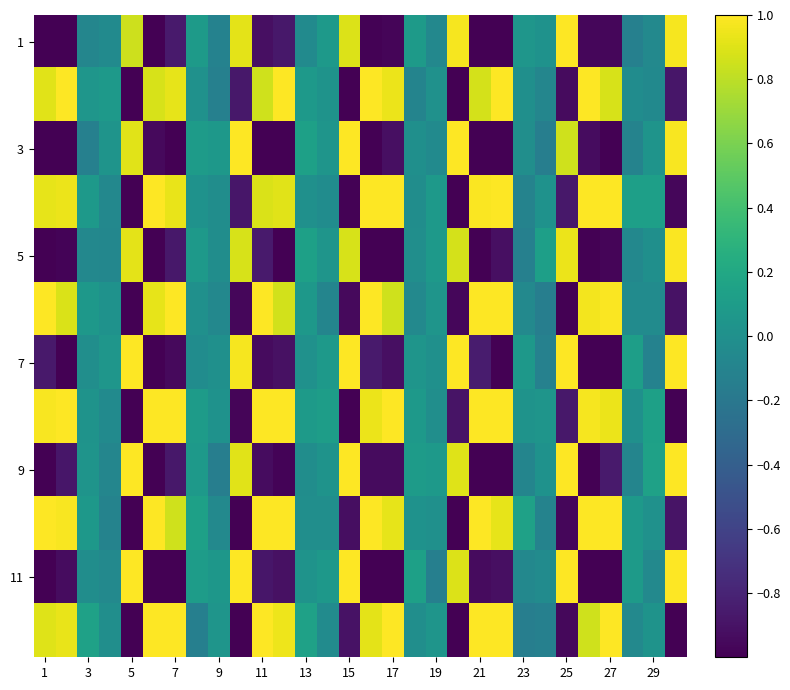

How many data points does each series have?

30